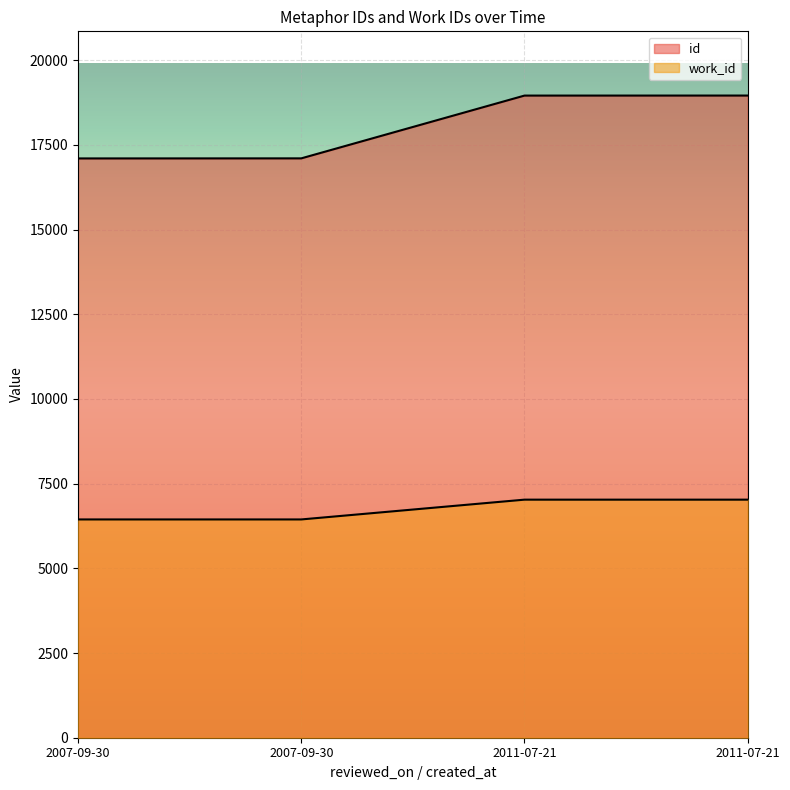

What is the maximum value for id?

18955